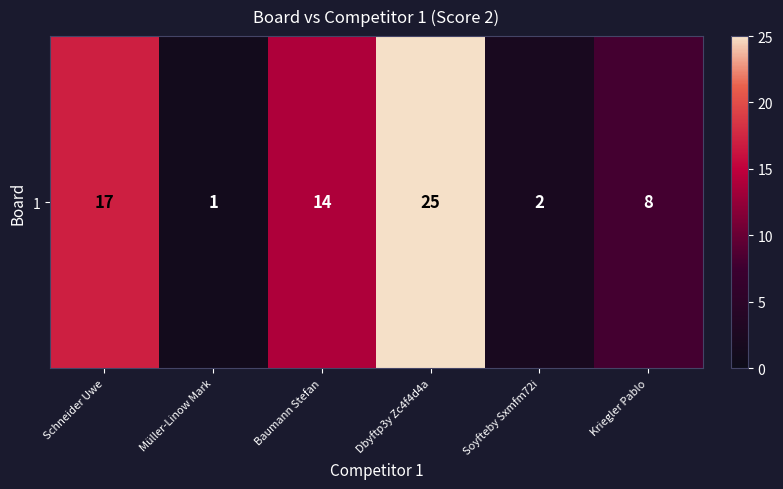

At which category does the chart reach its peak across all series?

Dbyftp3y Zc4f4d4a